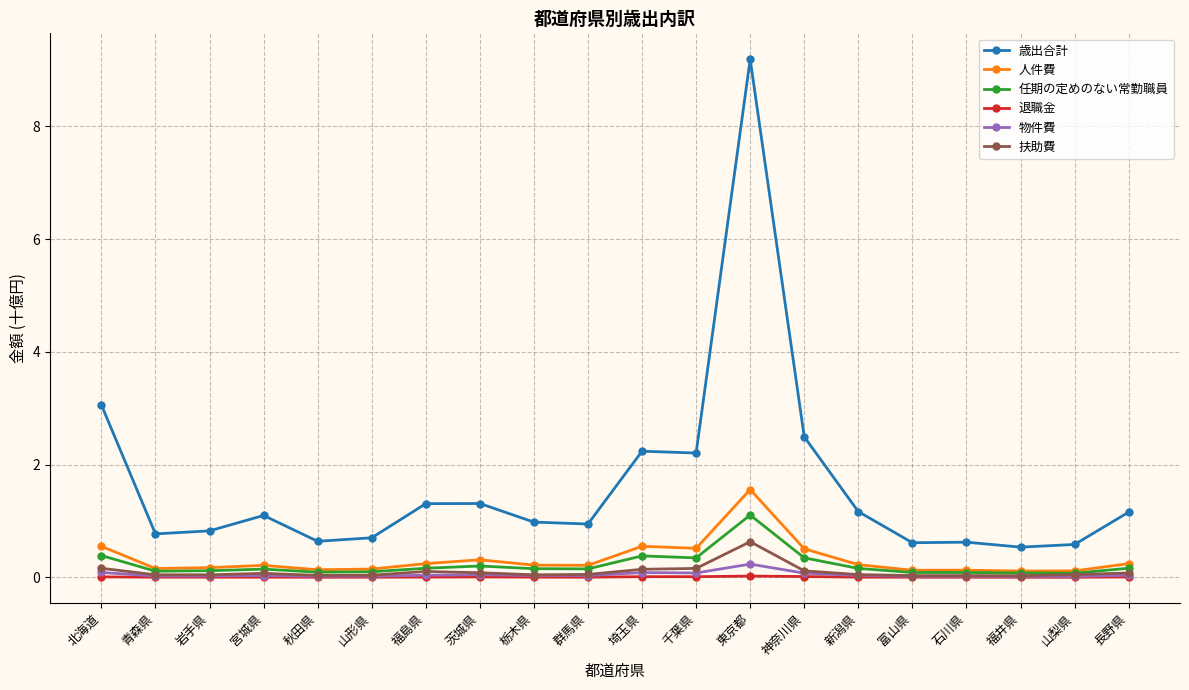

What is the sum of all 退職金 values?

0.1